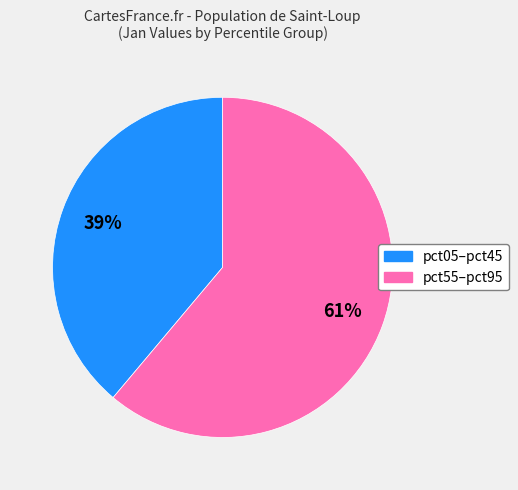

Is there a majority slice in this chart?

Yes